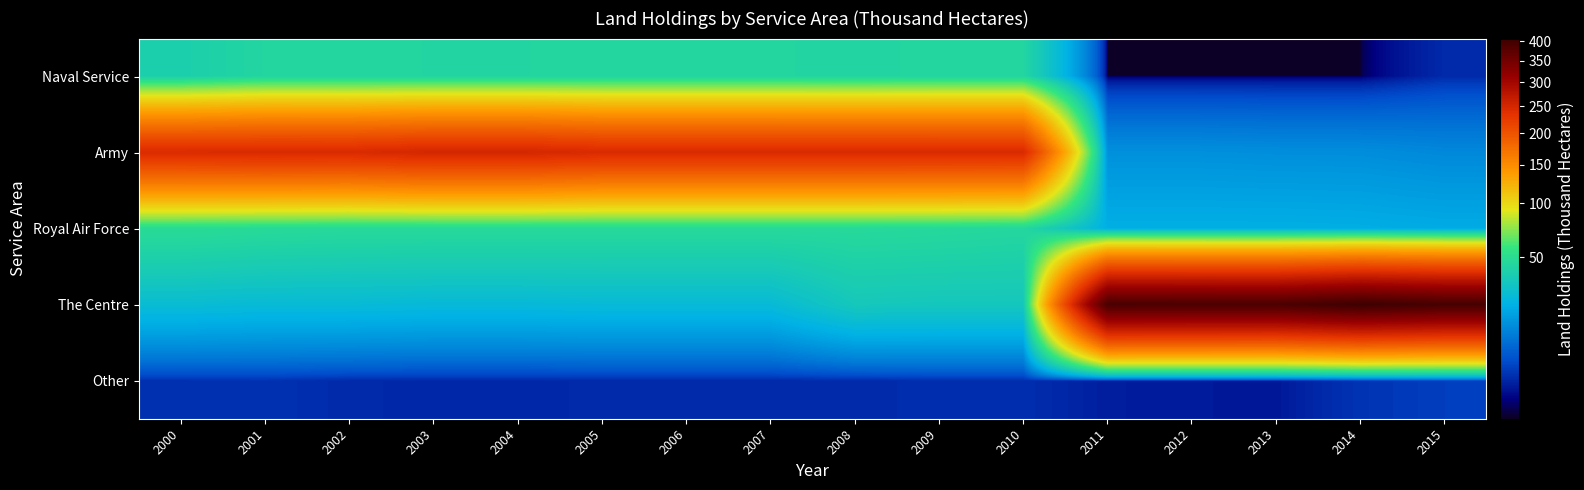

Reading right to left, list all the values displayed in this chart.

Naval Service: 2015=3.8	2014=2.3	2013=2.3	2012=2.3	2011=2.3	2010=44.0	2009=44.0	2008=43.6	2007=43.9	2006=43.9	2005=43.9	2004=43.8	2003=43.8	2002=43.9	2001=44.0	2000=39.3
Army: 2015=13.6	2014=14.6	2013=14.7	2012=15.1	2011=15.1	2010=245.0	2009=245.0	2008=245.2	2007=245.1	2006=245.1	2005=245.1	2004=251.0	2003=251.0	2002=245.1	2001=245.5	2000=243.9
Royal Air Force: 2015=20.7	2014=21.4	2013=21.7	2012=21.7	2011=21.7	2010=45.0	2009=46.0	2008=46.6	2007=46.6	2006=46.6	2005=46.6	2004=46.7	2003=46.7	2002=46.7	2001=47.5	2000=48.6
The Centre: 2015=396.6	2014=406.6	2013=391.1	2012=391.8	2011=392.8	2010=34.0	2009=34.0	2008=34.5	2007=26.3	2006=26.3	2005=26.3	2004=25.9	2003=25.9	2002=26.5	2001=26.5	2000=27.4
Other: 2015=4.9	2014=4.3	2013=3.1	2012=3.2	2011=3.3	2010=4.0	2009=4.0	2008=3.8	2007=3.8	2006=3.8	2005=3.8	2004=3.7	2003=3.7	2002=3.8	2001=4.2	2000=4.1